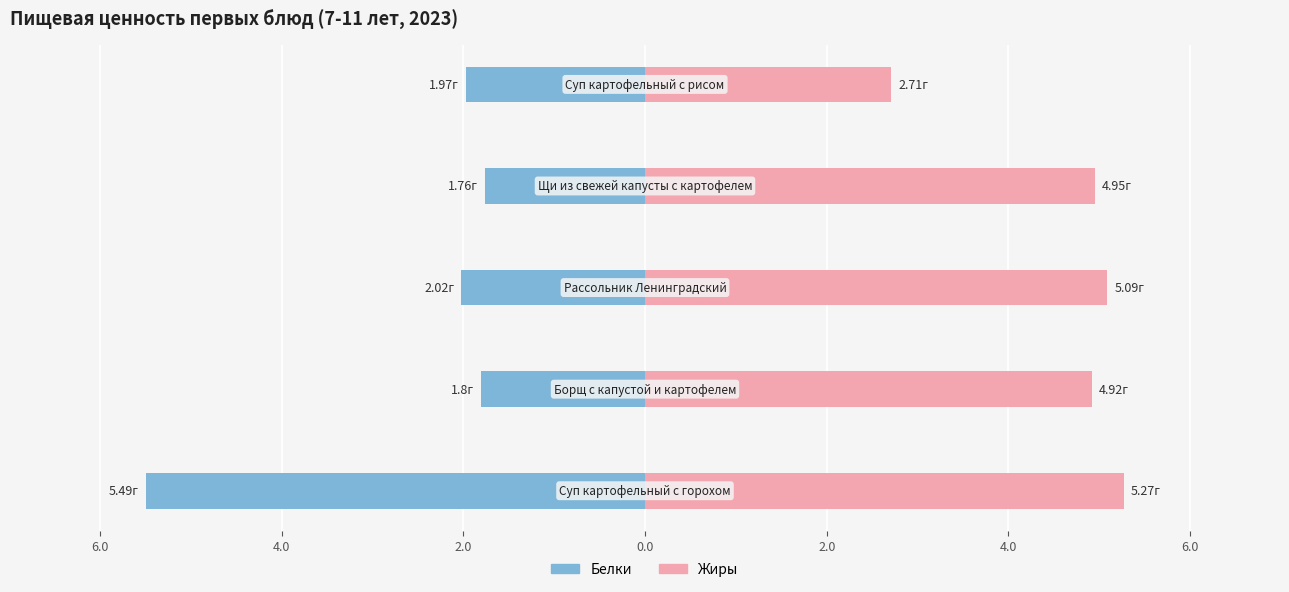

The Жиры series shows 1.2 at 0.0. True or false?

False